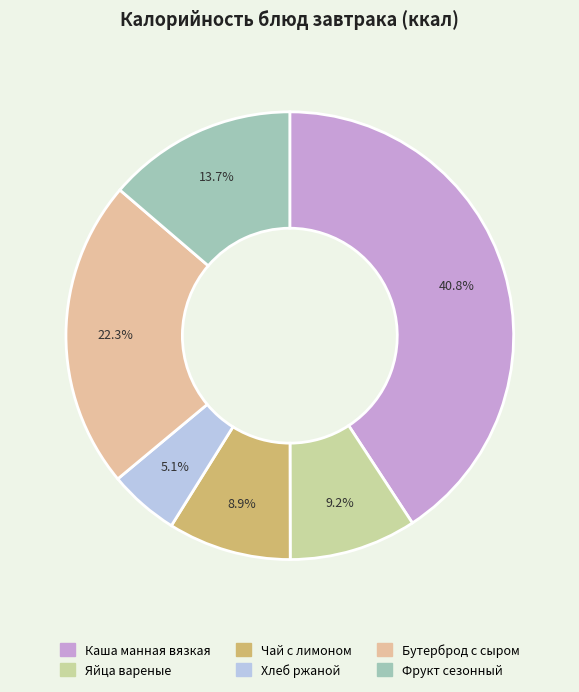

How many segments does this pie chart have?

6